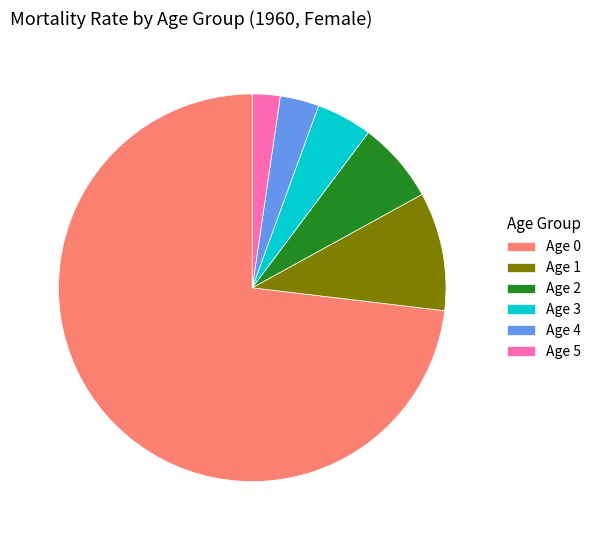

Which category has the smallest portion of the pie?

Age 5